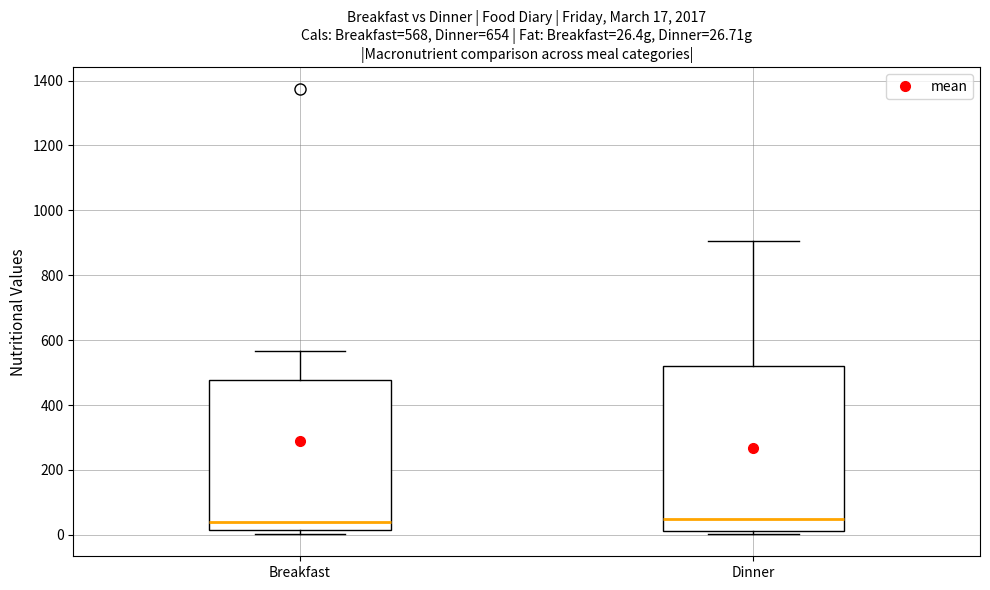

Comparing the boxes themselves (not the whiskers), which one is the tallest?

Dinner